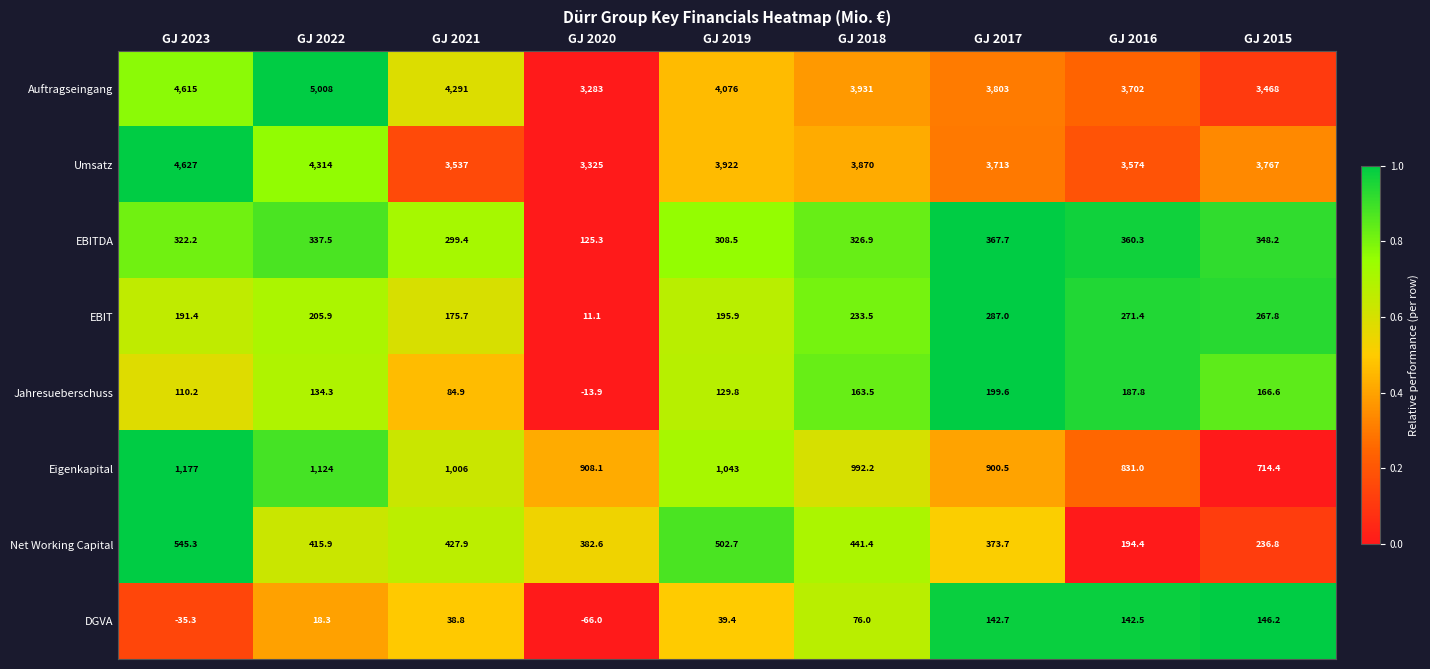

Which series changed the most between GJ 2023 and GJ 2015?

Auftragseingang